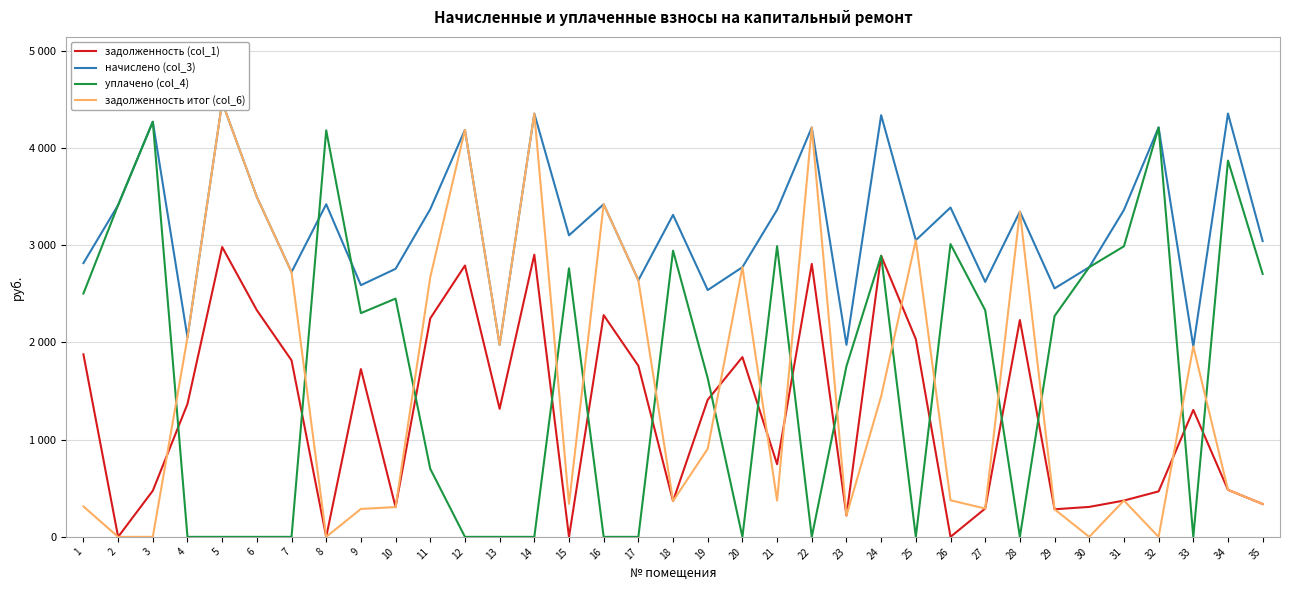

True or false: задолженность итог (col_6) and начислено (col_3) intersect in this chart.

False